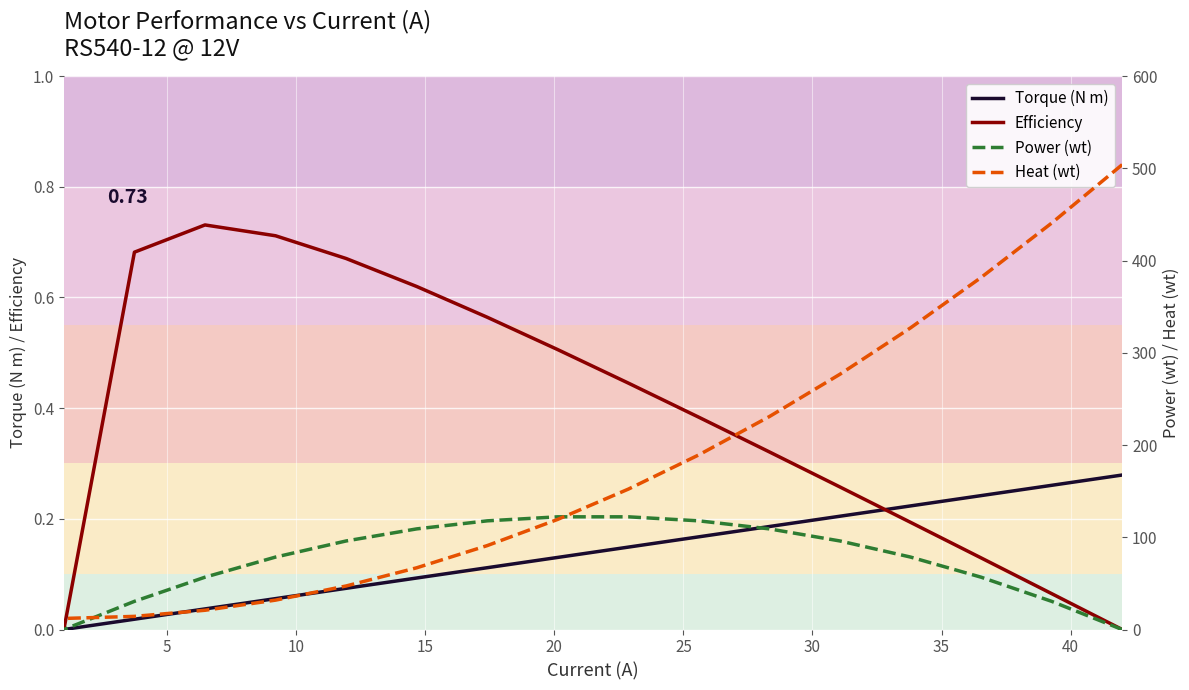

What are all the series names shown in the legend?

Torque (N m), Efficiency, Power (wt), Heat (wt)